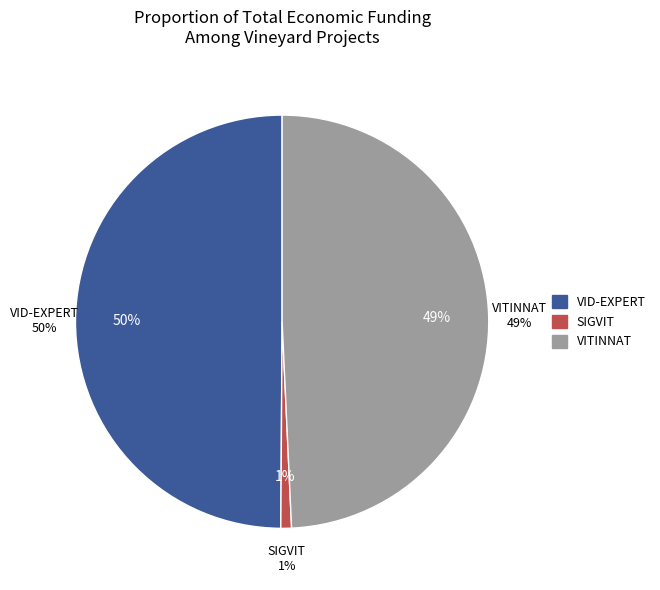

The VITINNAT slice represents 49% of the pie. True or false?

True